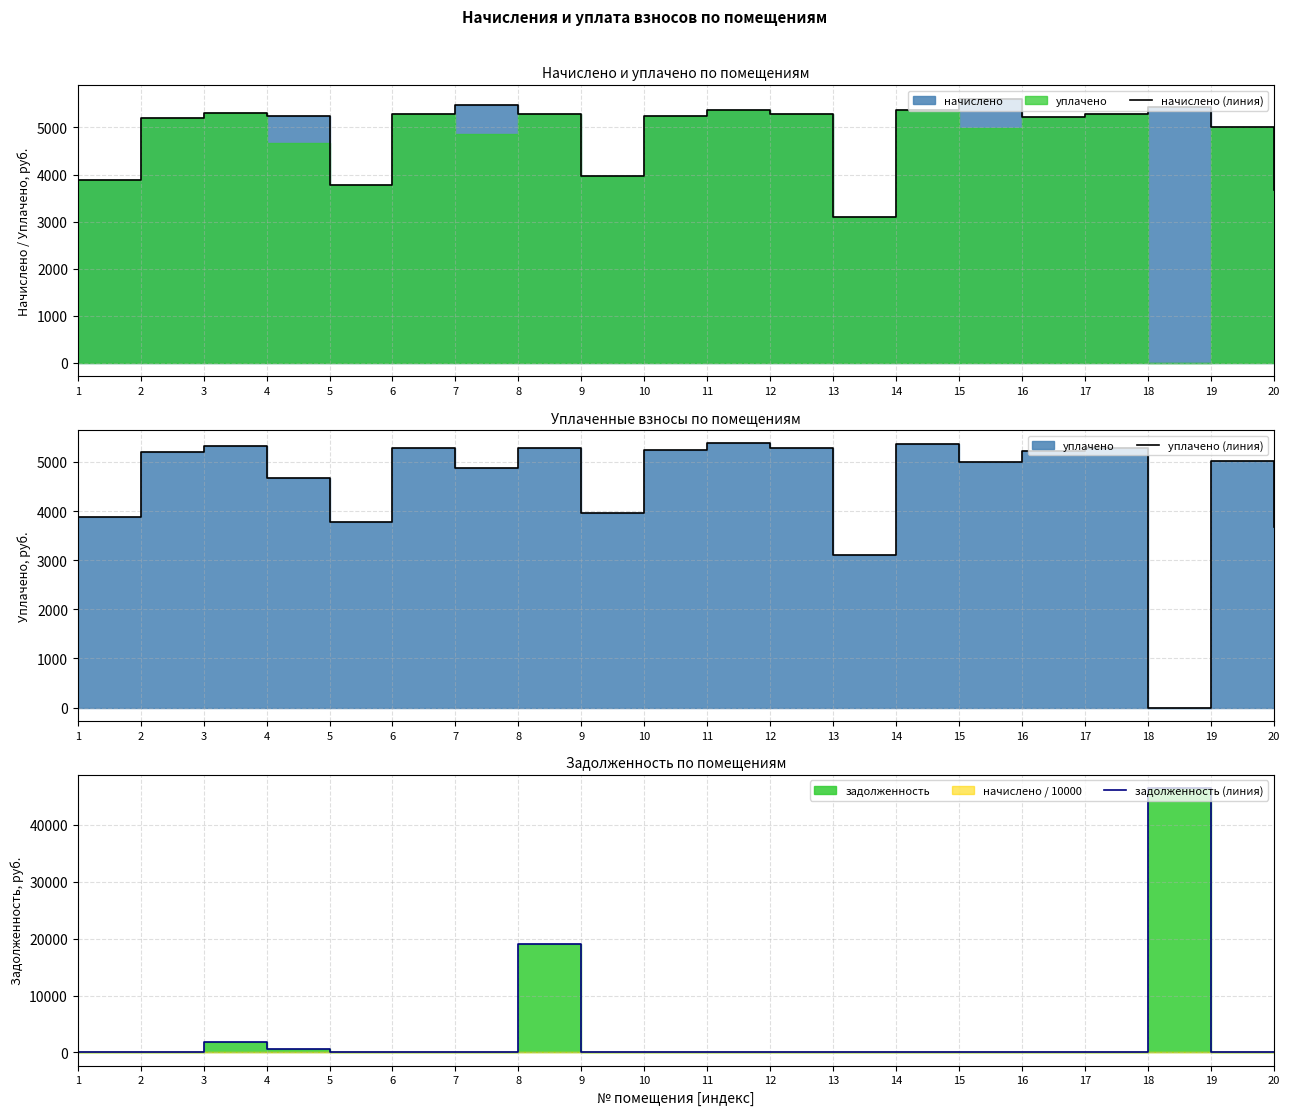

Reading left to right, list all the values displayed in this chart.

начислено (линия): 3887.5	5204.0	5315.8	5253.7	3775.7	5278.5	5477.2	5290.9	3962.0	5241.2	5377.9	5290.9	3105.0	5365.4	5613.8	5216.4	5290.9	5427.5	5017.7	3676.3
уплачено (линия): 3887.5	5204.0	5315.8	4669.9	3775.7	5278.5	4868.6	5290.9	3962.0	5241.2	5377.9	5290.9	3105.0	5365.4	4990.1	5216.4	5290.9	0.0	5017.7	3676.3
задолженность (линия): 0.0	0.0	1771.9	583.7	0.0	0.0	0.0	19084.8	0.0	0.0	0.0	0.0	0.0	0.0	0.0	0.0	0.0	46493.2	0.0	0.0